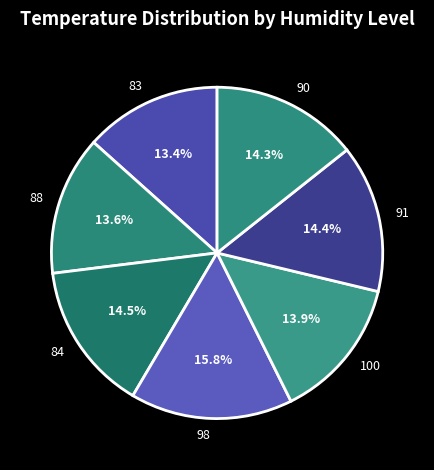

How many segments does this pie chart have?

7